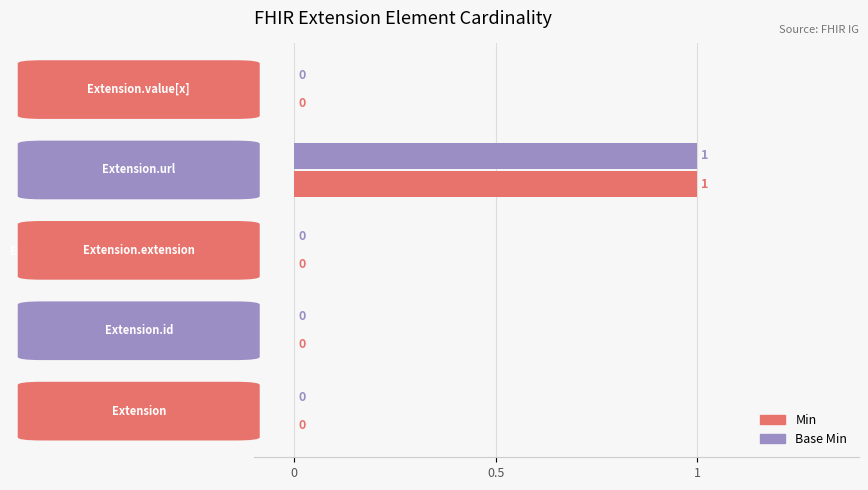

At which category is the sum across all series the highest?

Extension.url